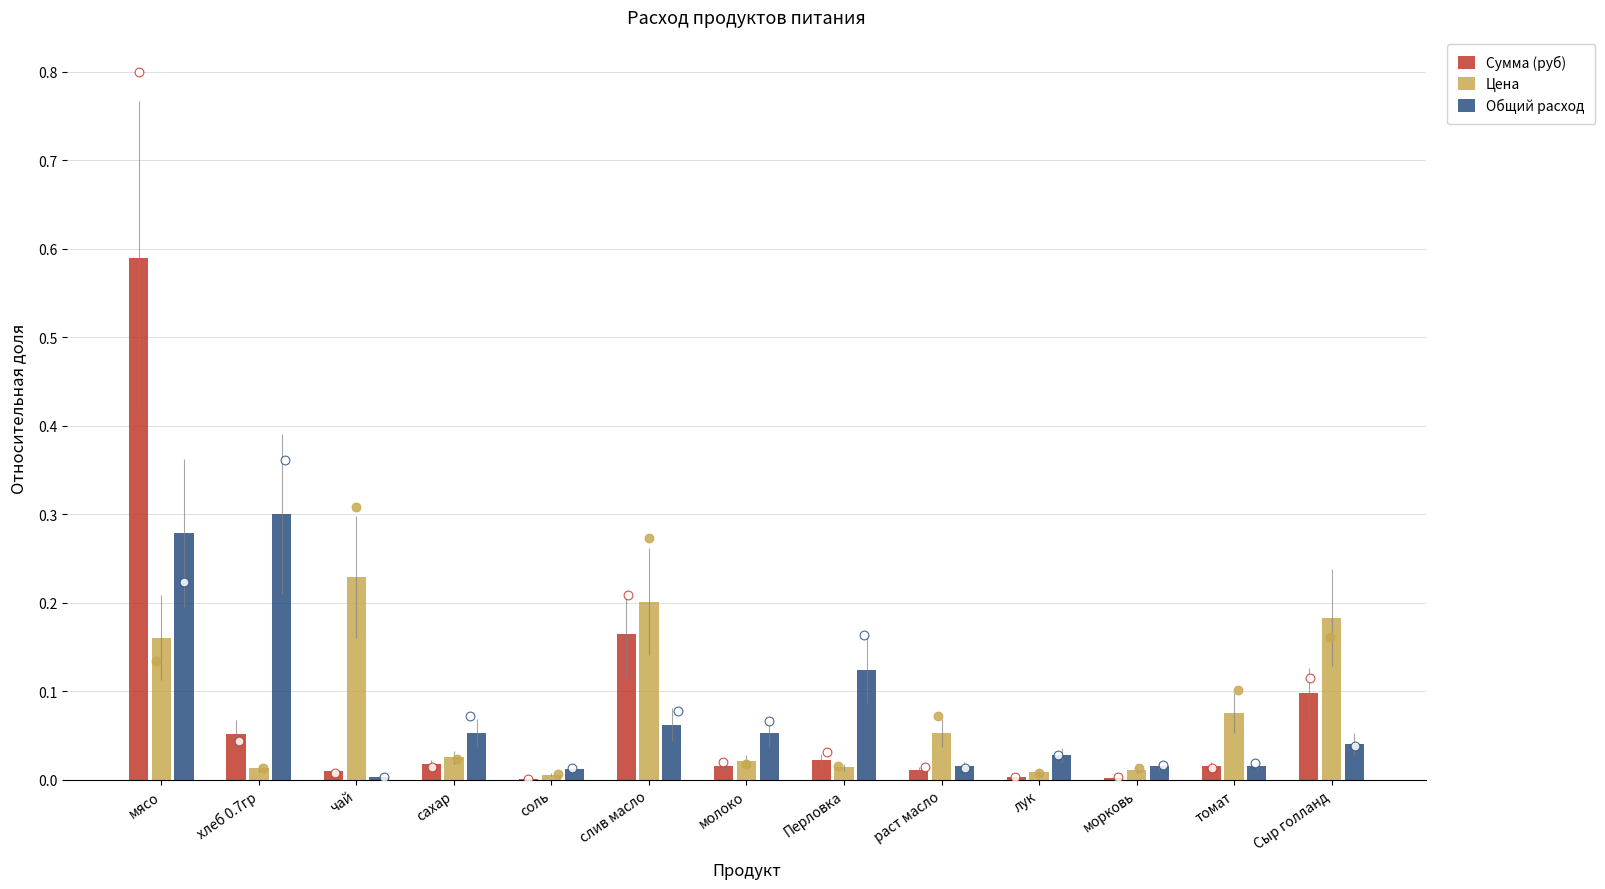

What is the total value across all series at мясо?

1.0